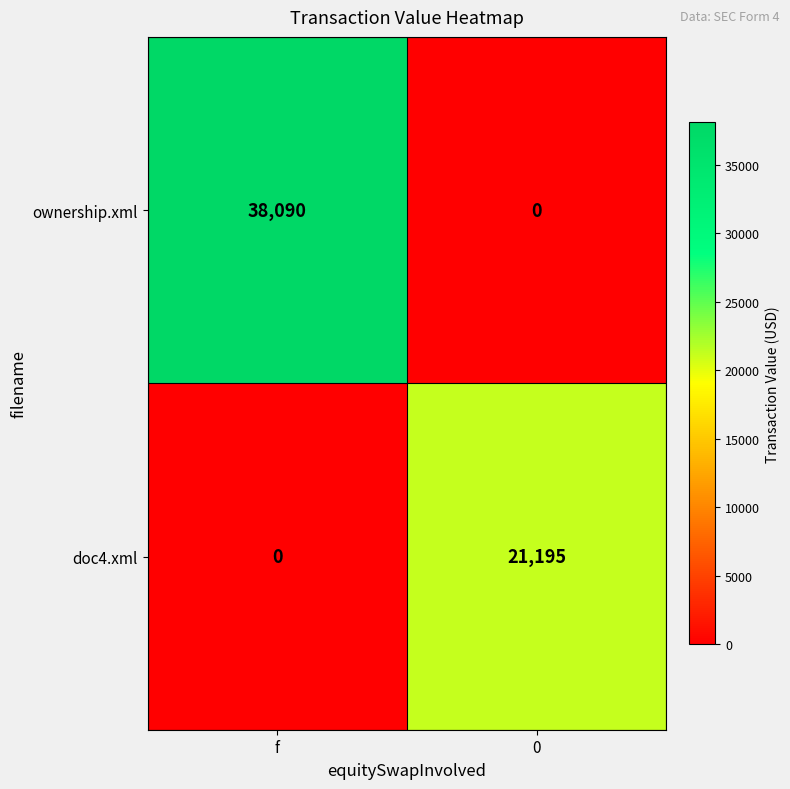

The ownership.xml series shows 38090 at f. True or false?

True